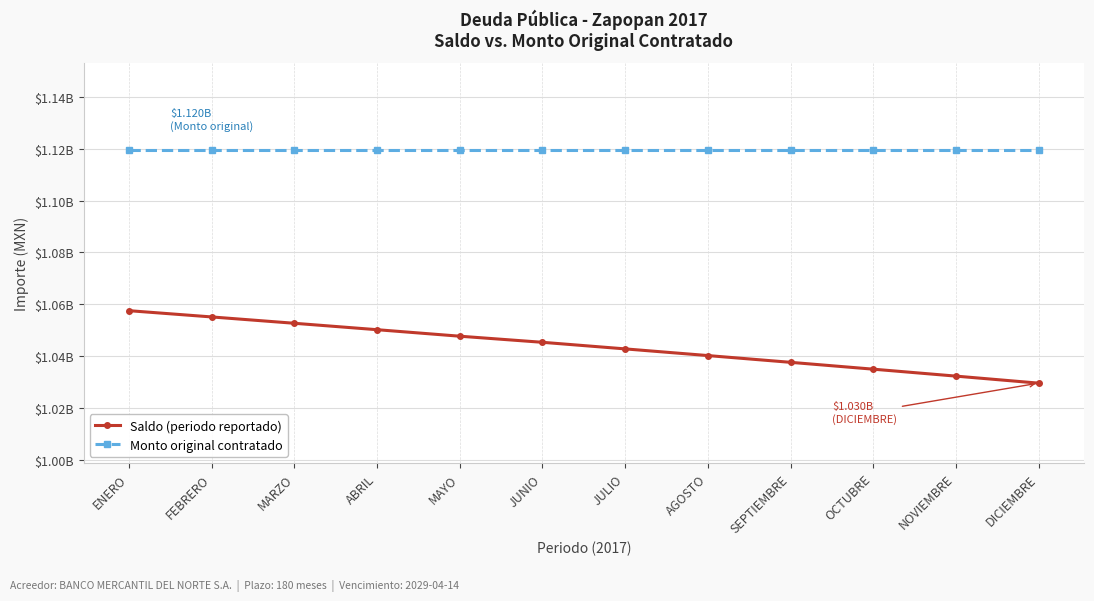

What is the lowest value of the Monto original contratado series?

1119642857.1